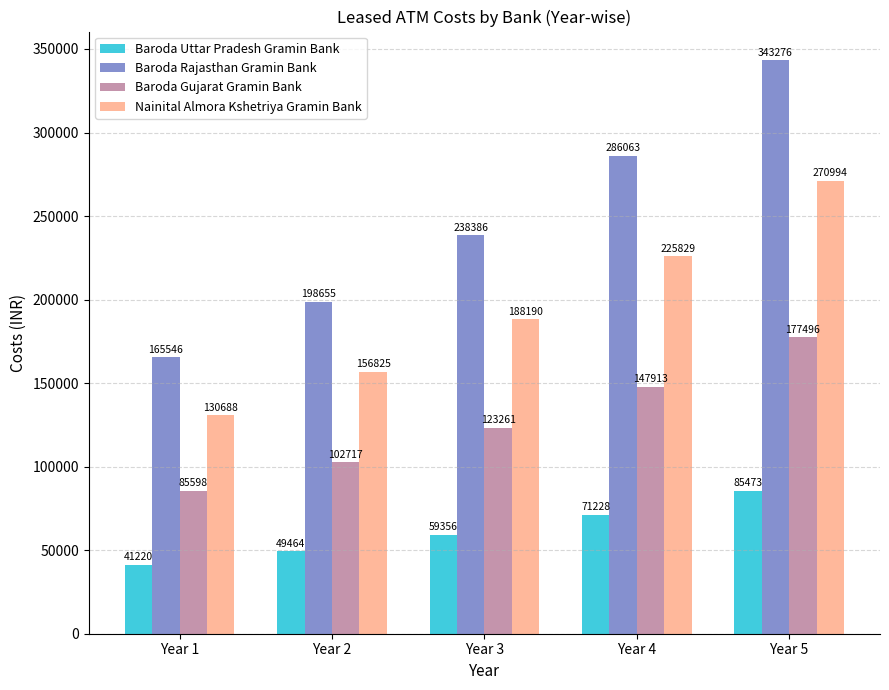

What is the value of the Nainital Almora Kshetriya Gramin Bank bar at the 4th from the left?

225829.0